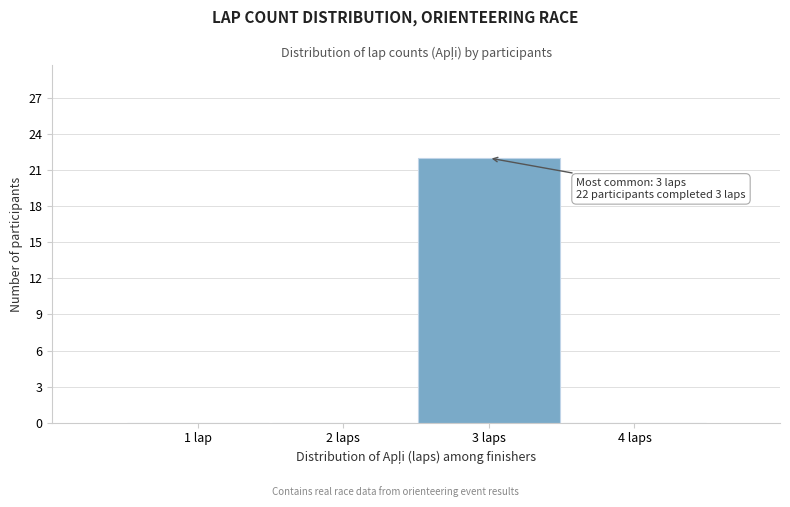

Reading right to left, what are all the values shown in this chart?

4 laps=0	3 laps=22	2 laps=0	1 lap=0